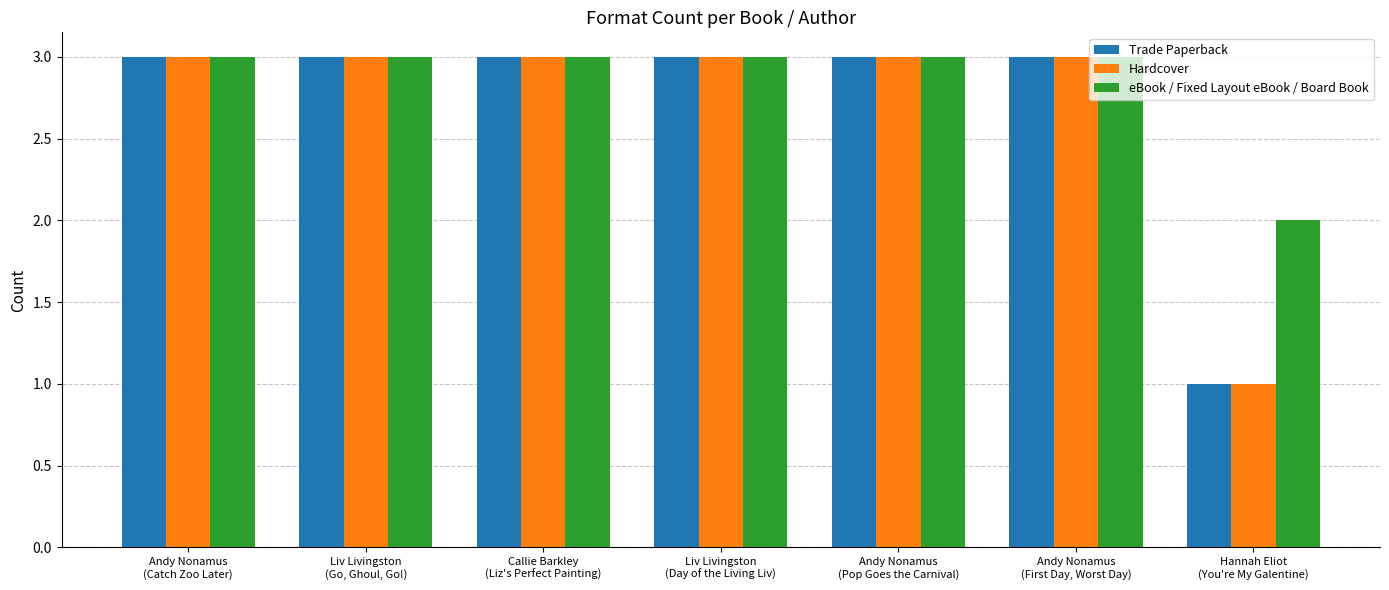

What is the sum of all Hardcover values?

19